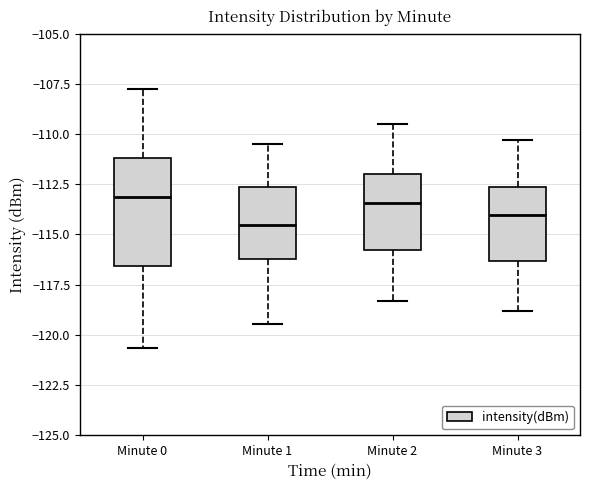

Reading left to right, read every box against the y-axis: the position of its median line, the range the box covers, and the ends of its whiskers. The values are not printed on the chart, so give them approximately, as read against the axis.

Minute 0: median -113.0, box -116.5 to -111.0, whiskers -120.5 to -107.5
Minute 1: median -114.5, box -116.0 to -112.5, whiskers -119.5 to -110.5
Minute 2: median -113.5, box -116.0 to -112.0, whiskers -118.5 to -109.5
Minute 3: median -114.0, box -116.5 to -112.5, whiskers -119.0 to -110.5